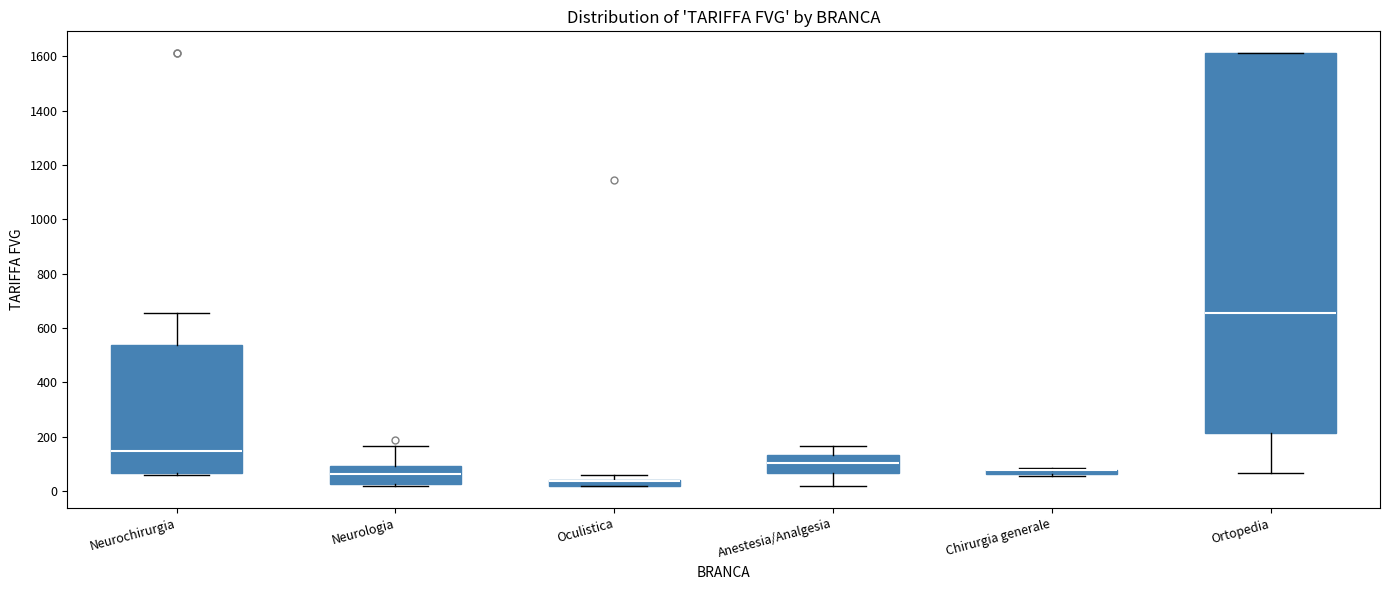

Where does the lower whisker of the box for Ortopedia end on the y-axis? The values are not printed on the chart, so give them approximately, as read against the axis.

60